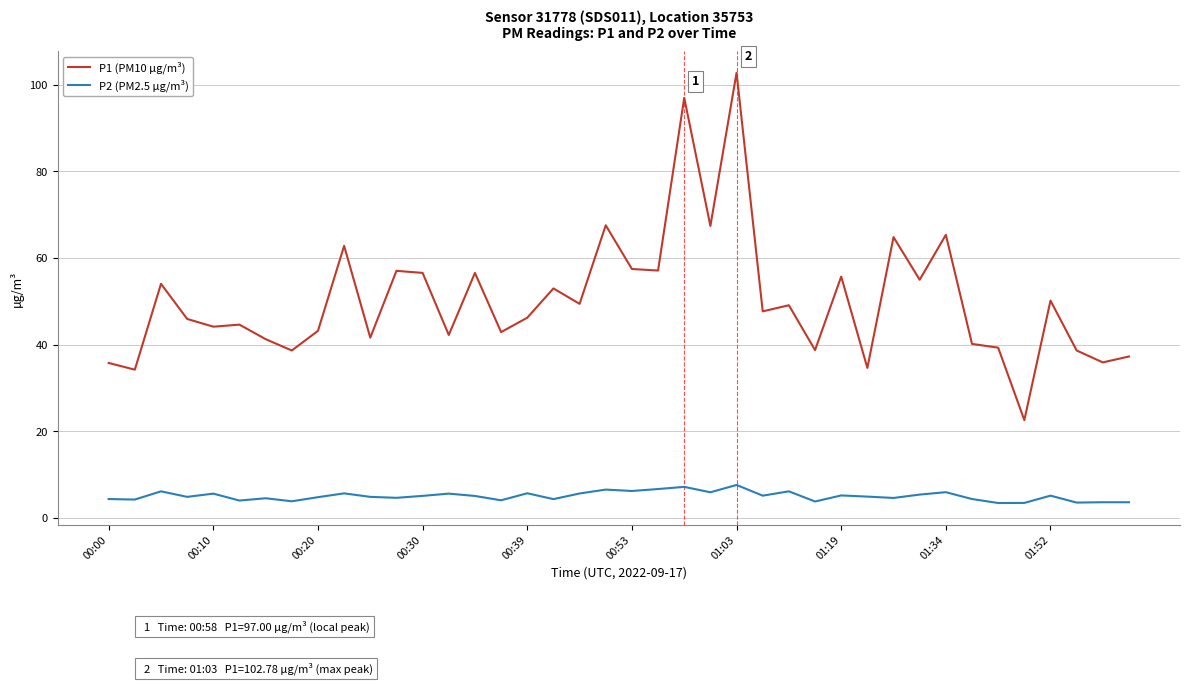

How many values in the P1 (PM10 µg/m³) series exceed 47?

20